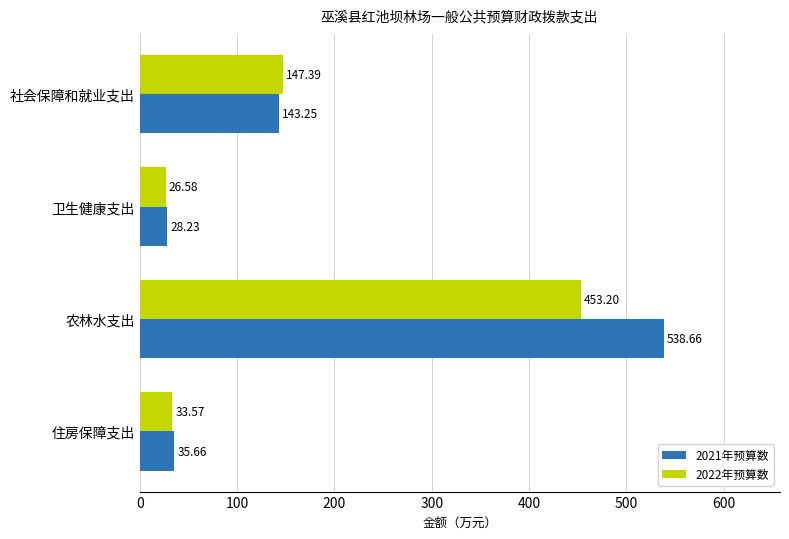

What is the difference between the maximum and second lowest values in the 2022年预算数 series?

419.6